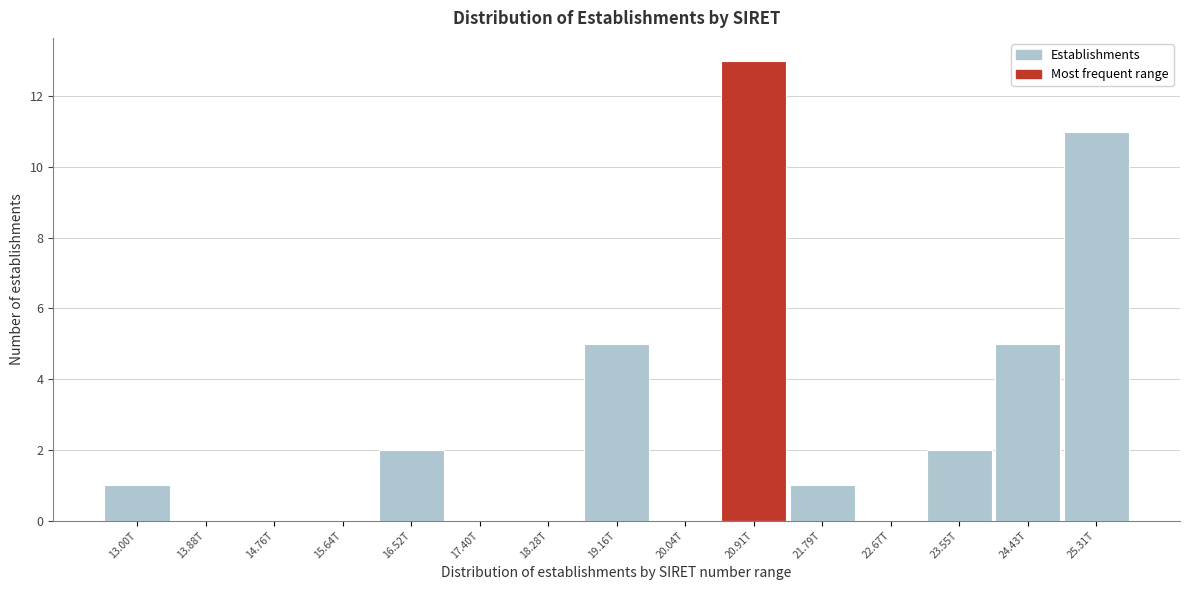

Reading left to right, what are all the values shown in this chart?

13.00T=1	13.88T=0	14.76T=0	15.64T=0	16.52T=2	17.40T=0	18.28T=0	19.16T=5	20.04T=0	20.91T=13	21.79T=1	22.67T=0	23.55T=2	24.43T=5	25.31T=11